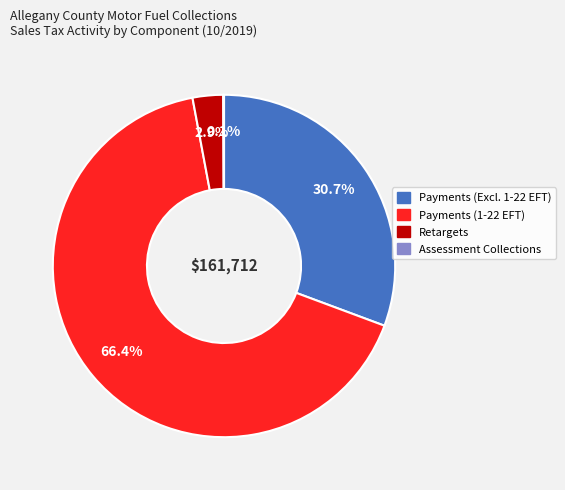

Is there a majority slice in this chart?

Yes